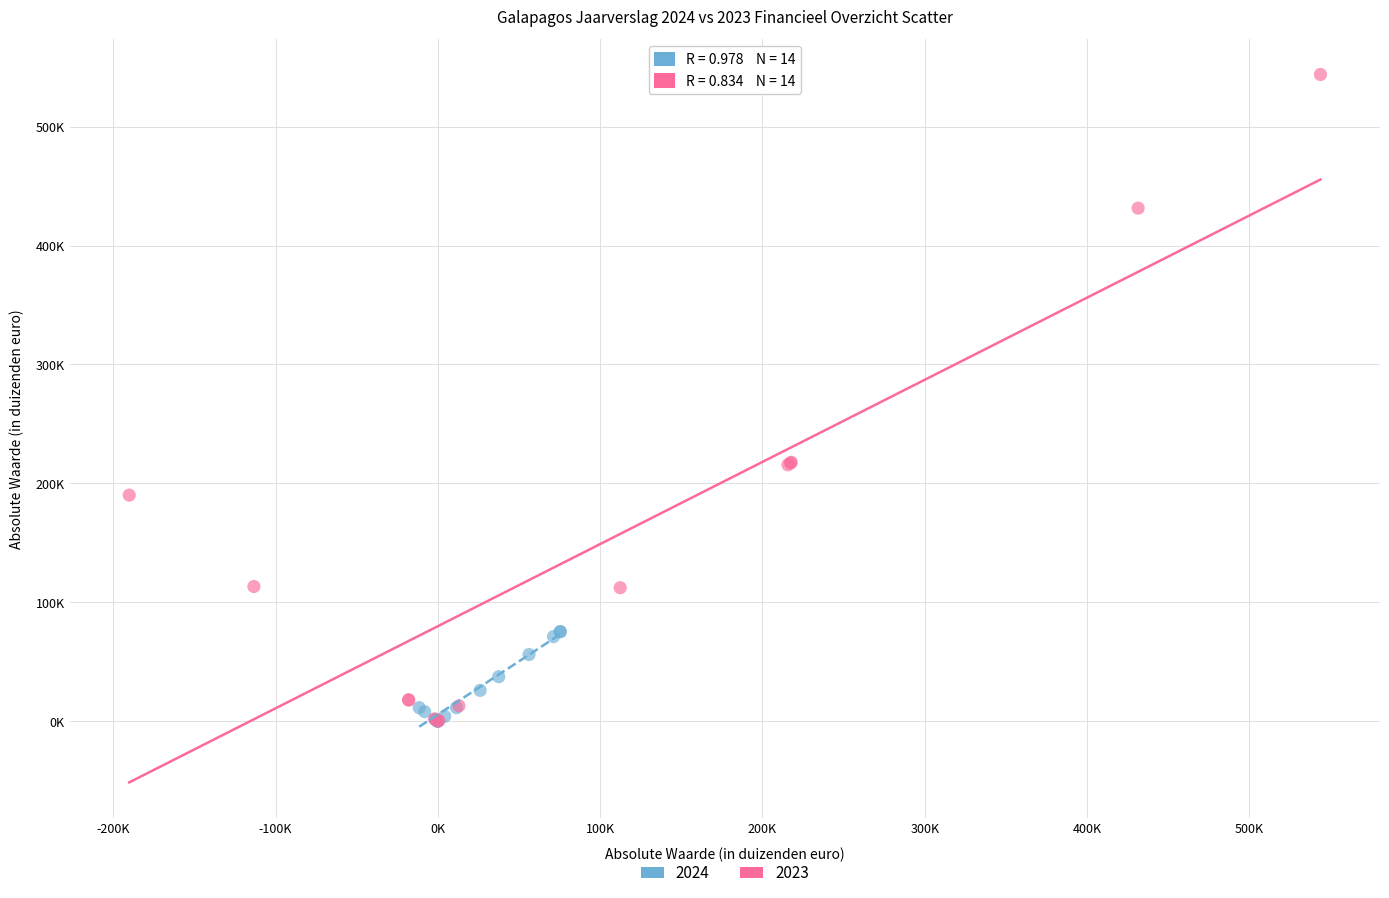

What are all the series names shown in the legend?

2024, 2023